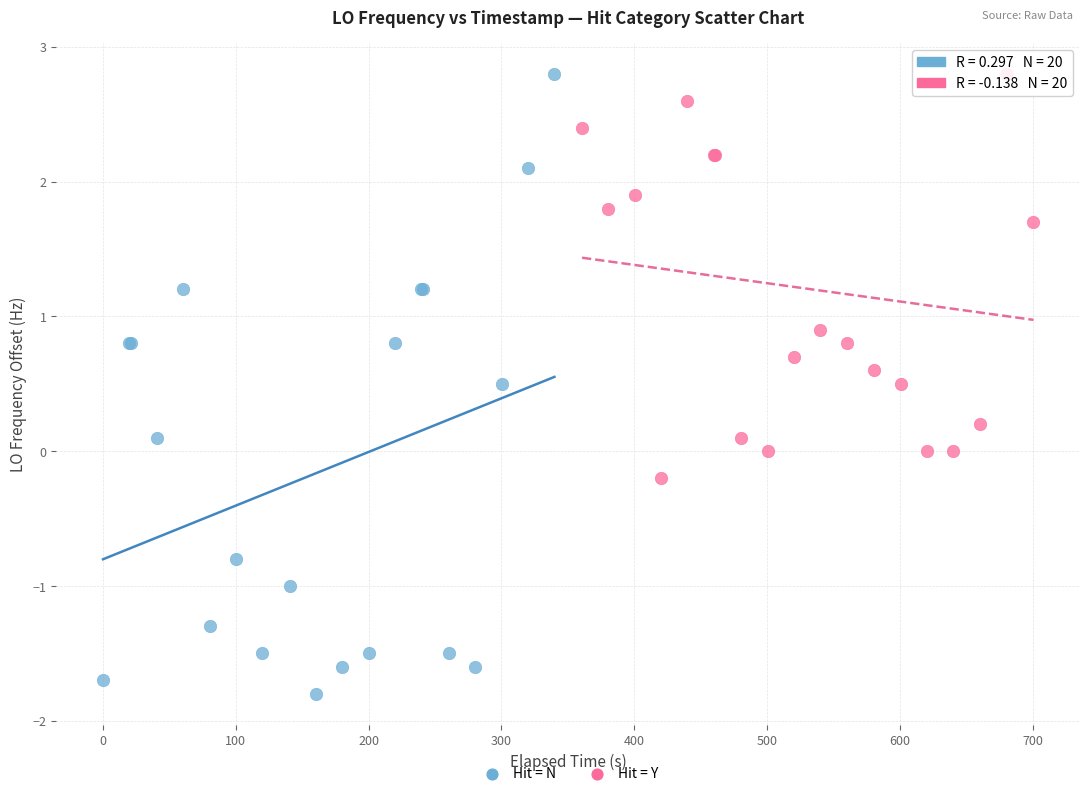

Which series has the widest spread of Y values?

Hit = N